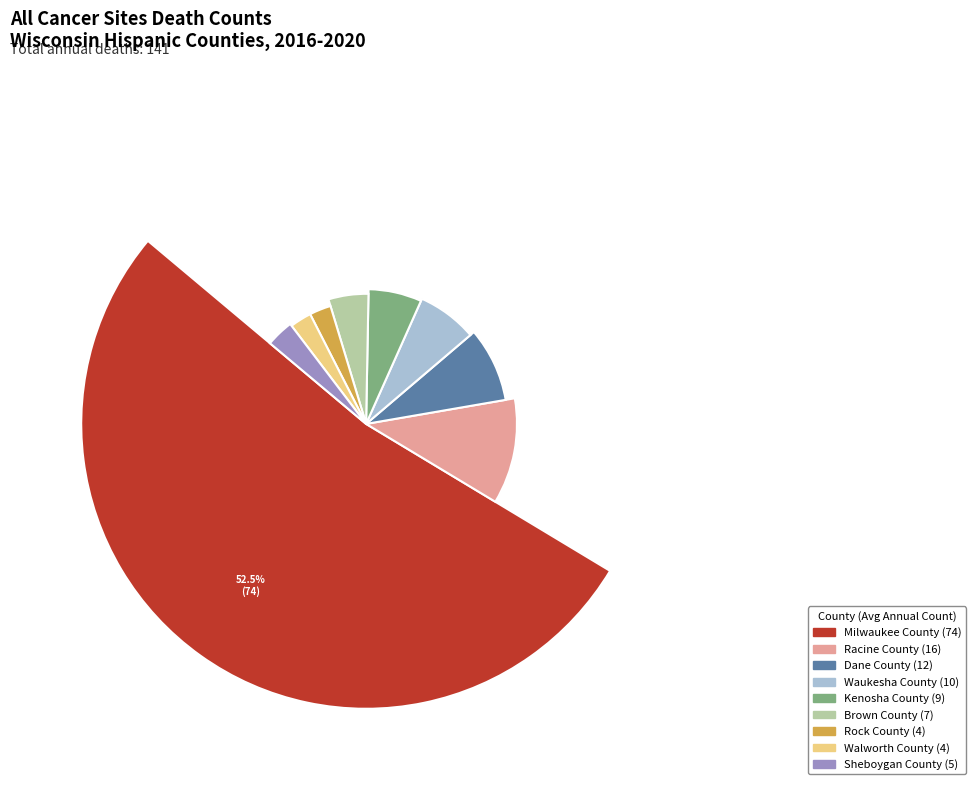

True or false: Milwaukee County accounts for 60% of the total.

False